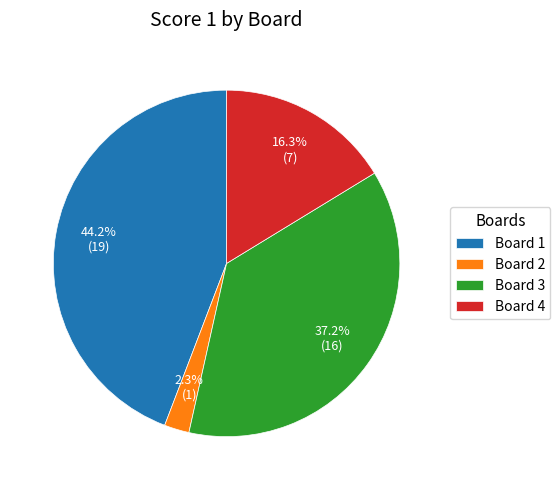

Does any single category account for the majority?

No